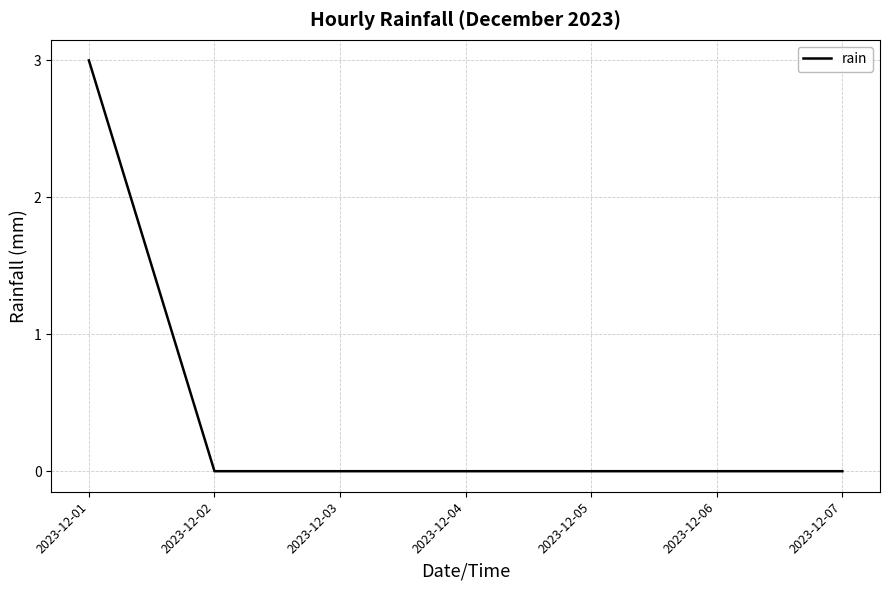

Does the chart display data point markers on the line(s)?

No